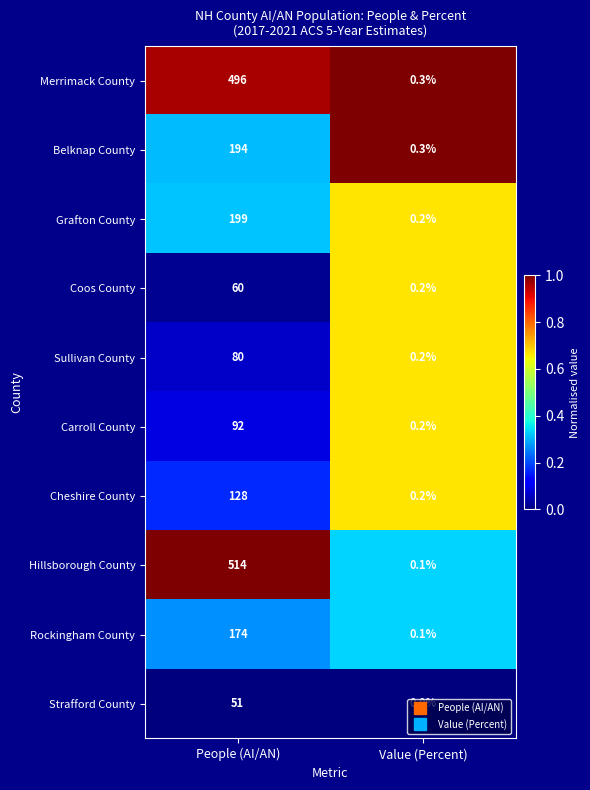

List the series in order of their peak value, highest first.

Hillsborough County, Merrimack County, Grafton County, Belknap County, Rockingham County, Cheshire County, Carroll County, Sullivan County, Coos County, Strafford County